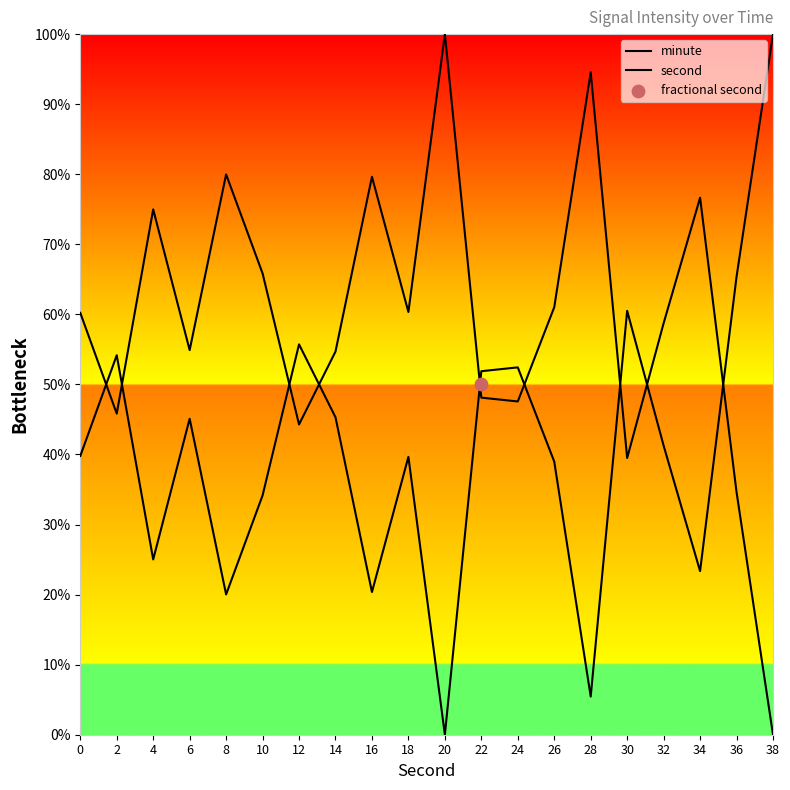

Which series has the largest Y range (max minus min)?

minute